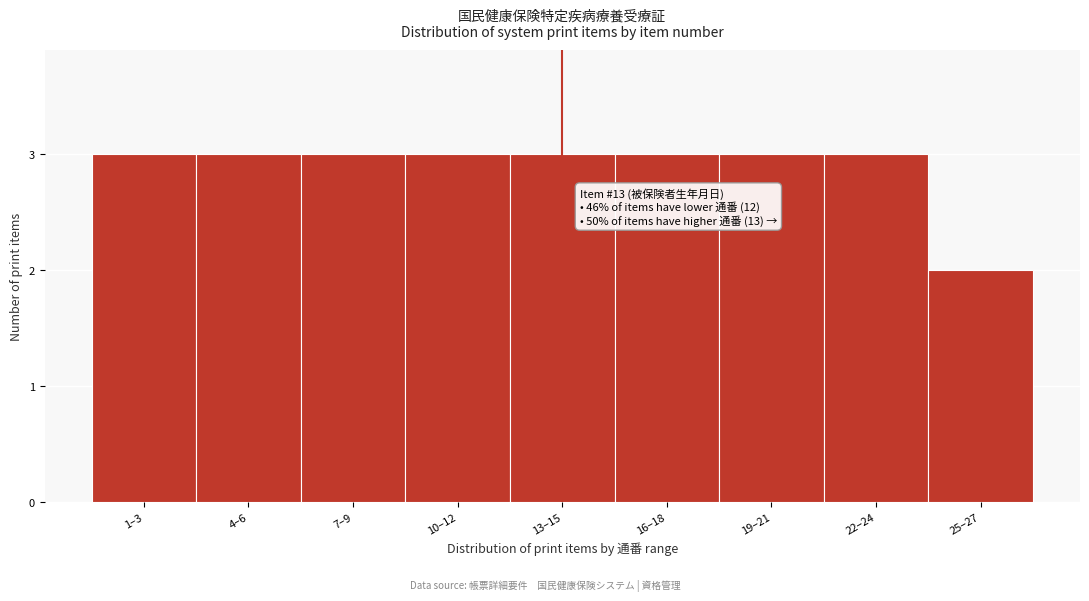

Reading right to left, extract all data points from this chart.

25–27=2	22–24=3	19–21=3	16–18=3	13–15=3	10–12=3	7–9=3	4–6=3	1–3=3